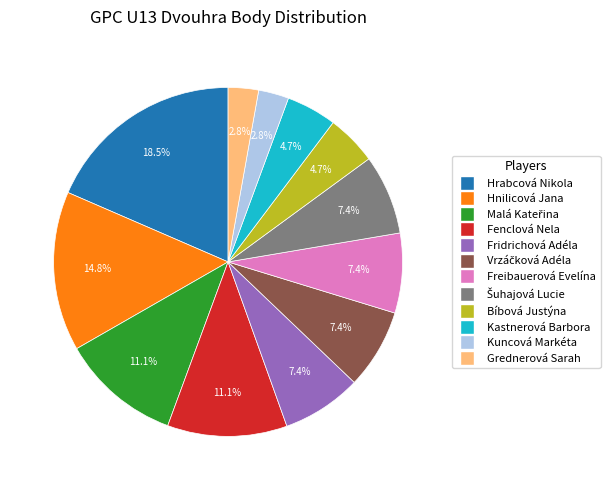

What portion of the pie excludes Fridrichová Adéla?

92.6%